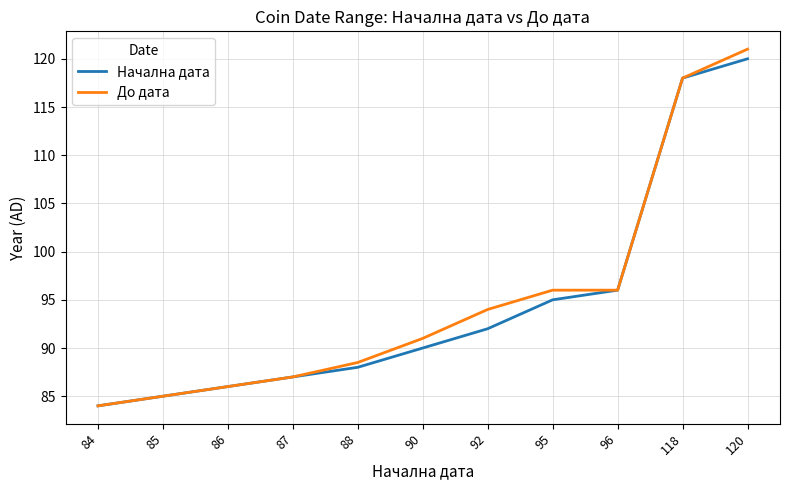

What is the approximate value of До дата at 118?

118.0